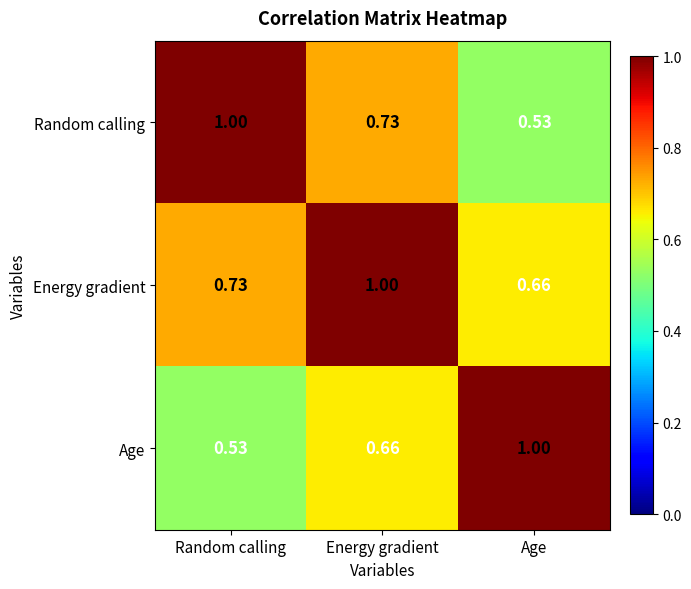

At which label does Age reach its minimum?

Random calling